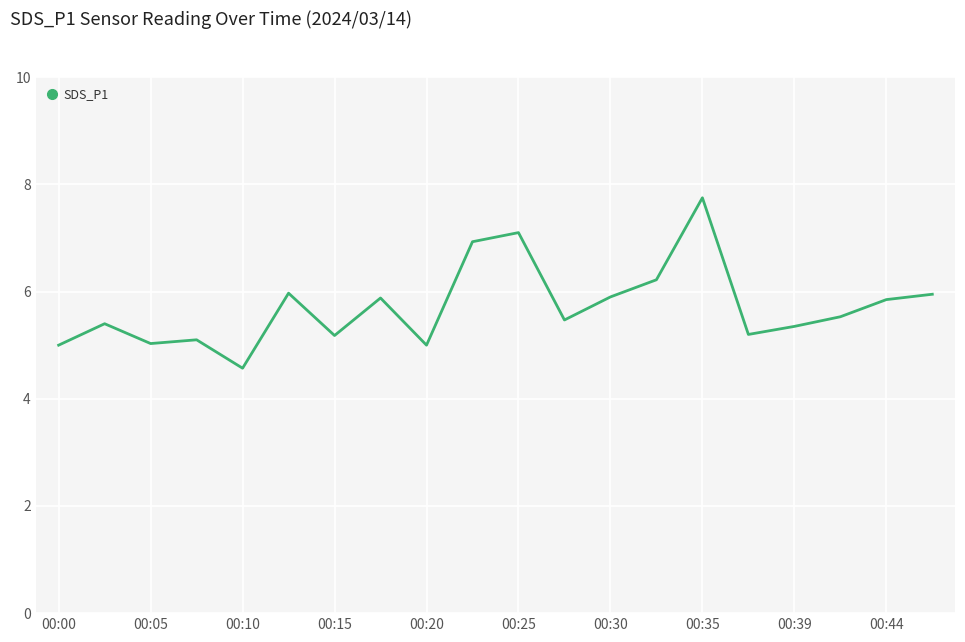

What is the difference between the maximum and minimum values?

3.2